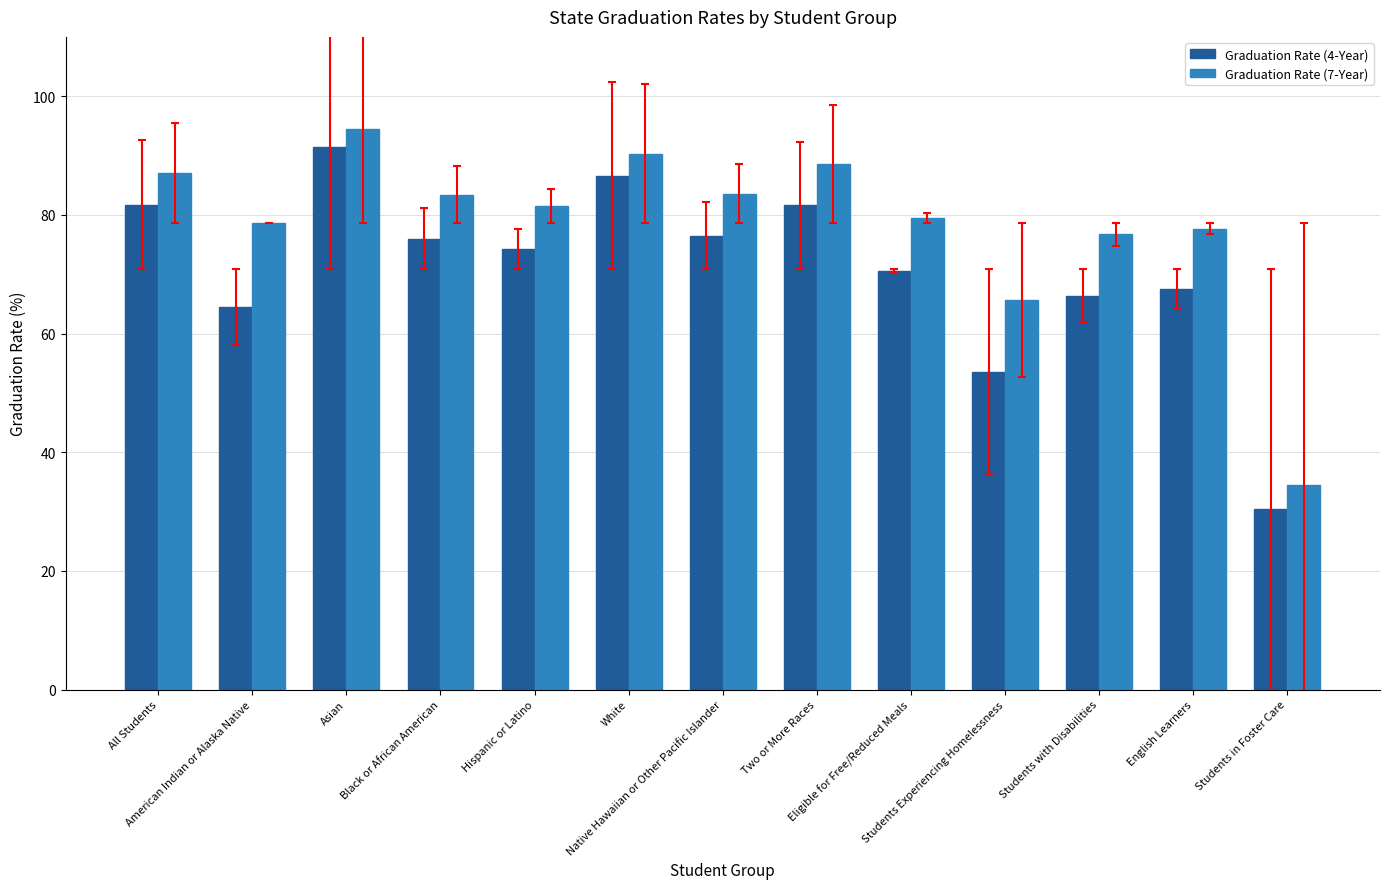

Is the value of Graduation Rate (4-Year) at Asian greater than the value of Graduation Rate (7-Year) at Asian?

No